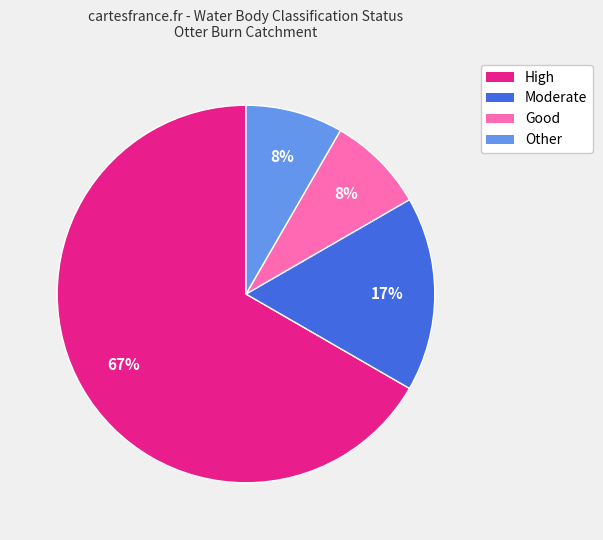

Which category accounts for the majority?

High